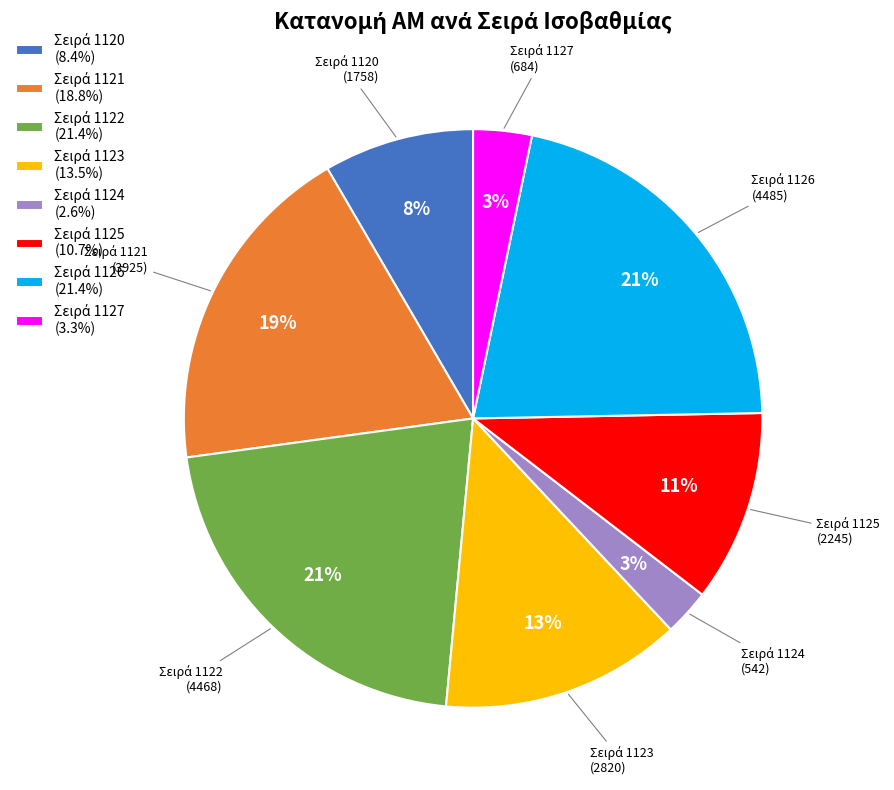

Is there a majority slice in this chart?

No